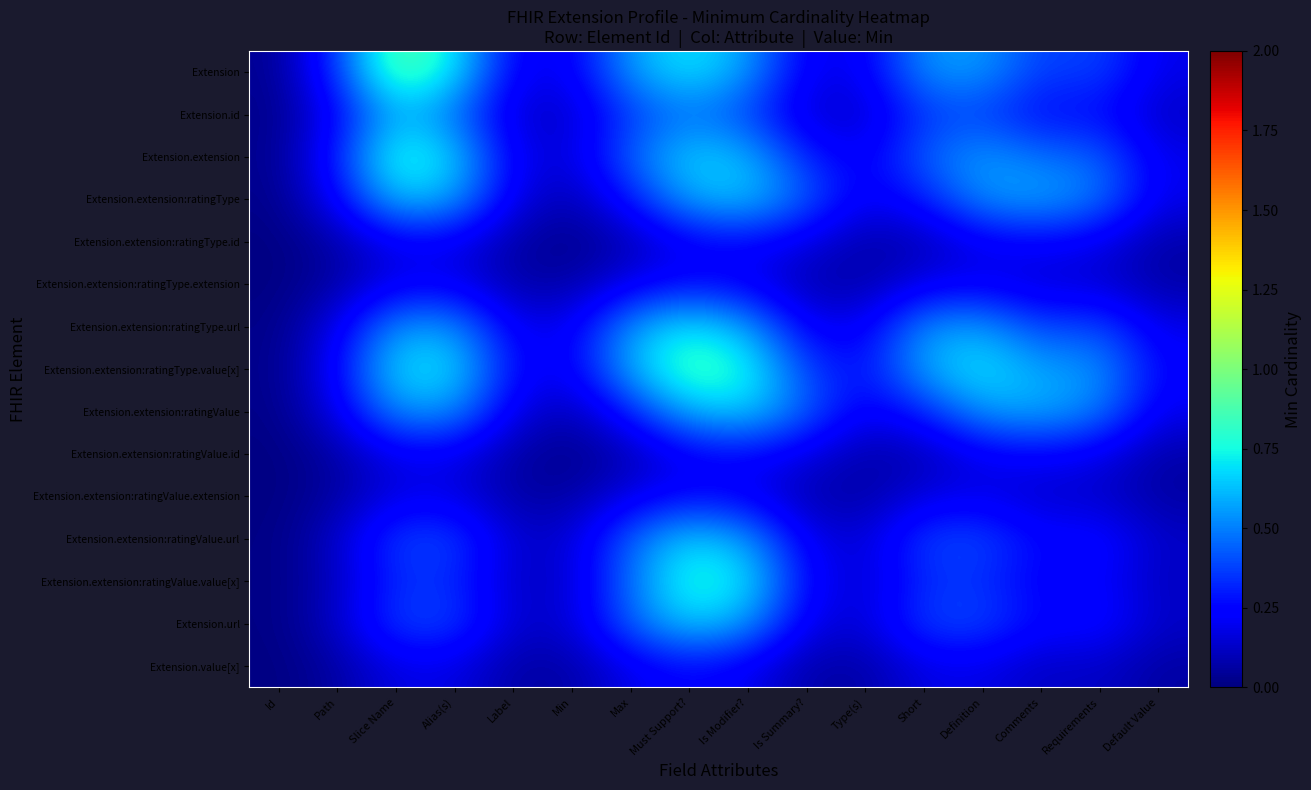

Which has a higher value, Comments or Requirements?

Requirements